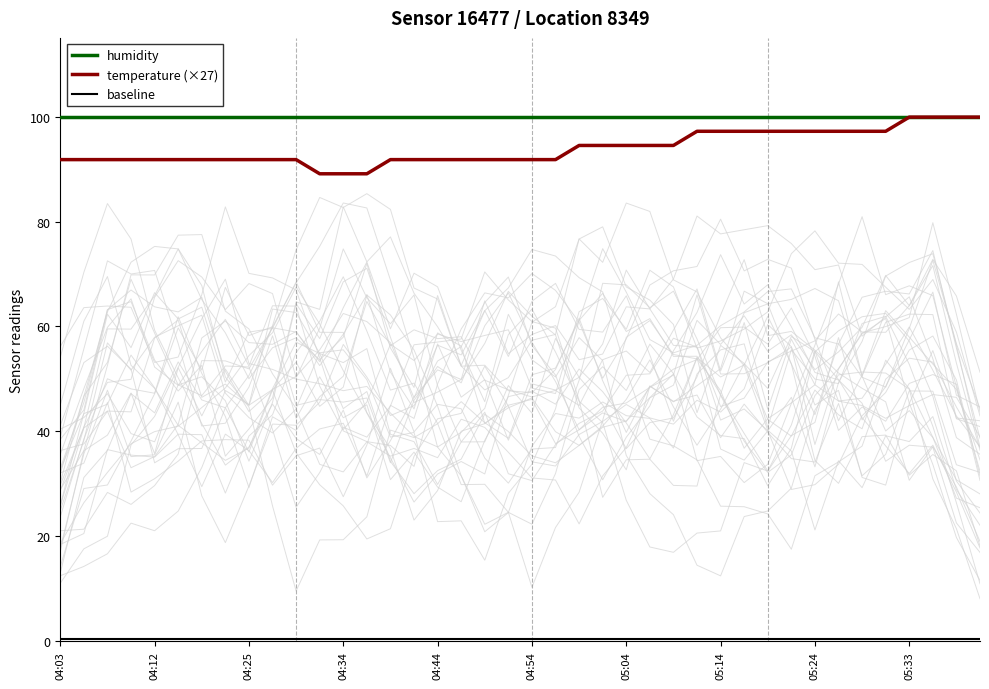

True or false: baseline has more than 0 interior local peaks.

False